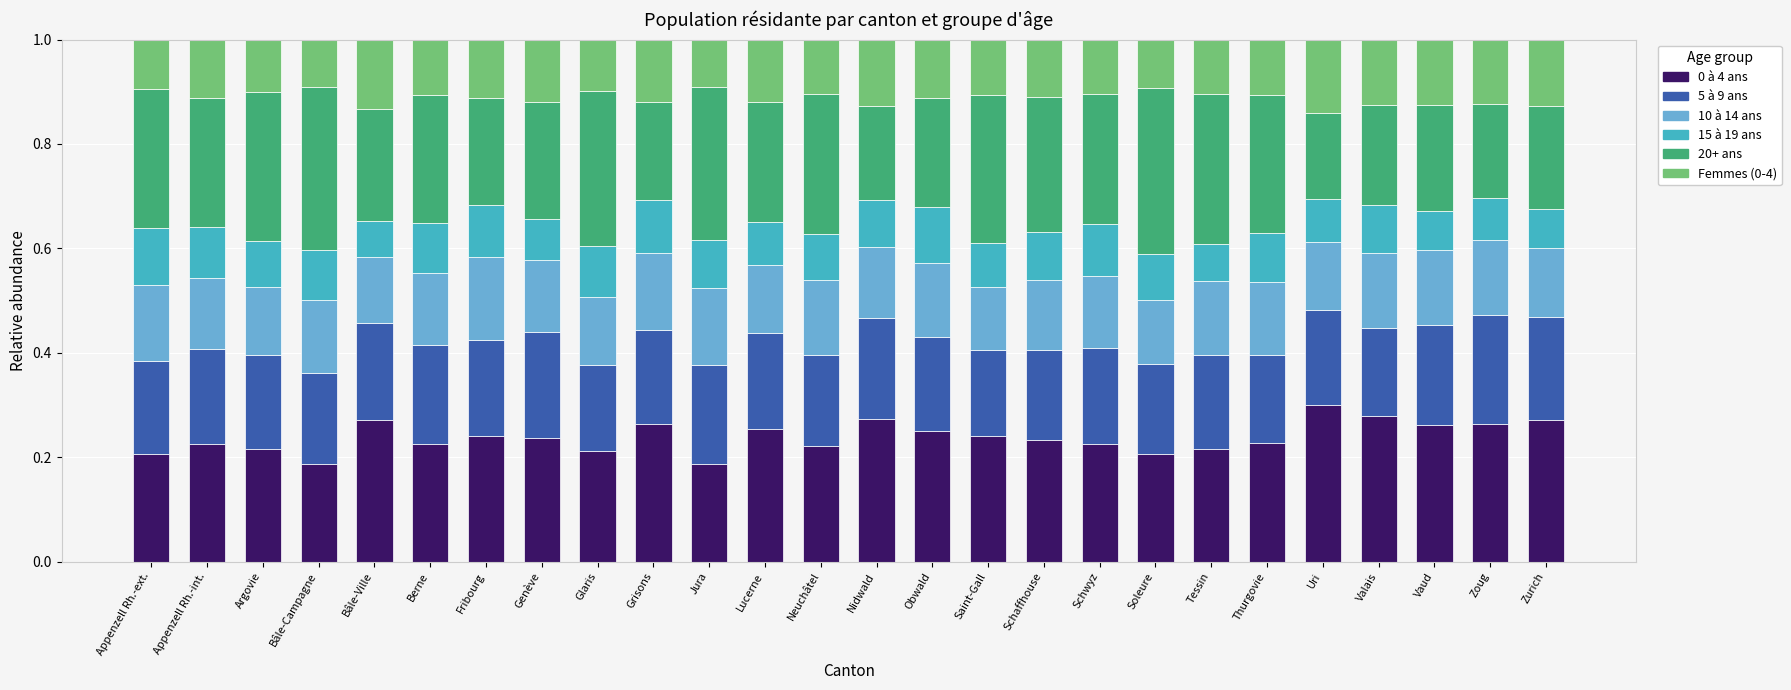

What is the total value across all series at Glaris?

1.0